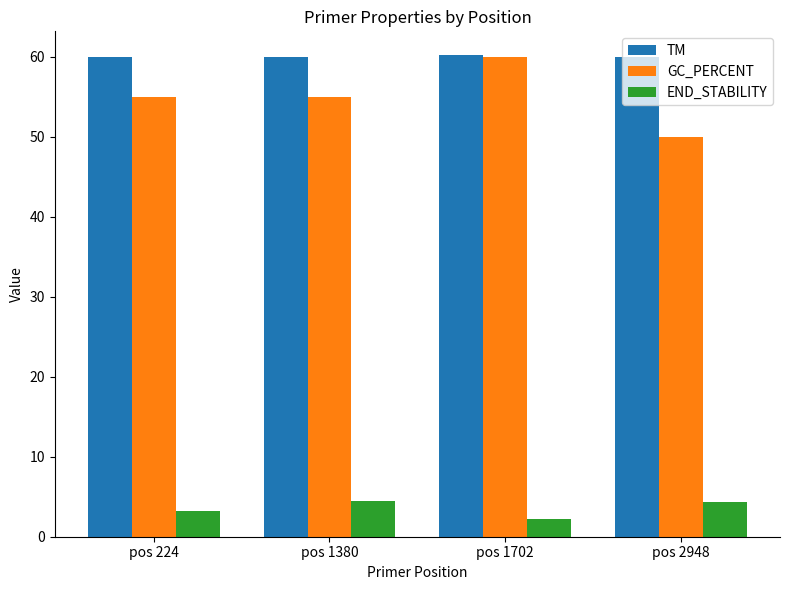

What is the total value across all series at pos 2948?

114.4